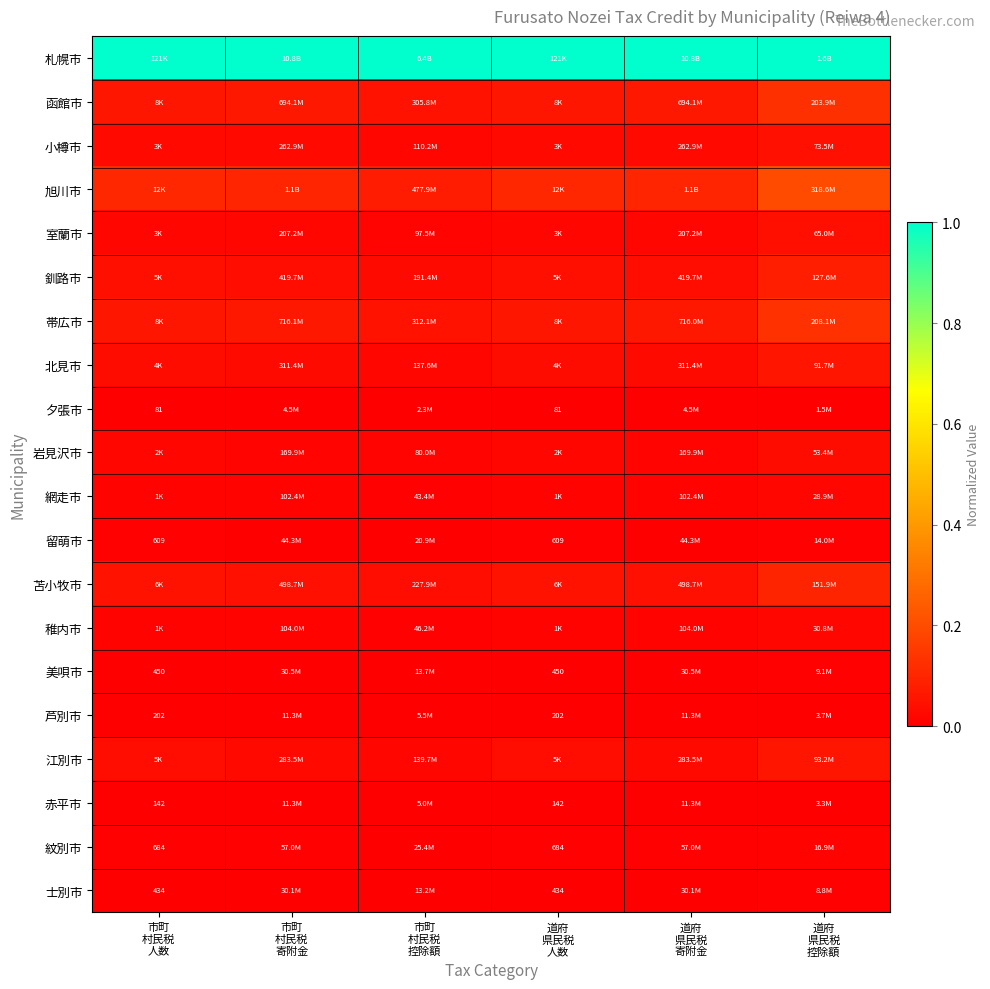

How many series are shown in this chart?

20